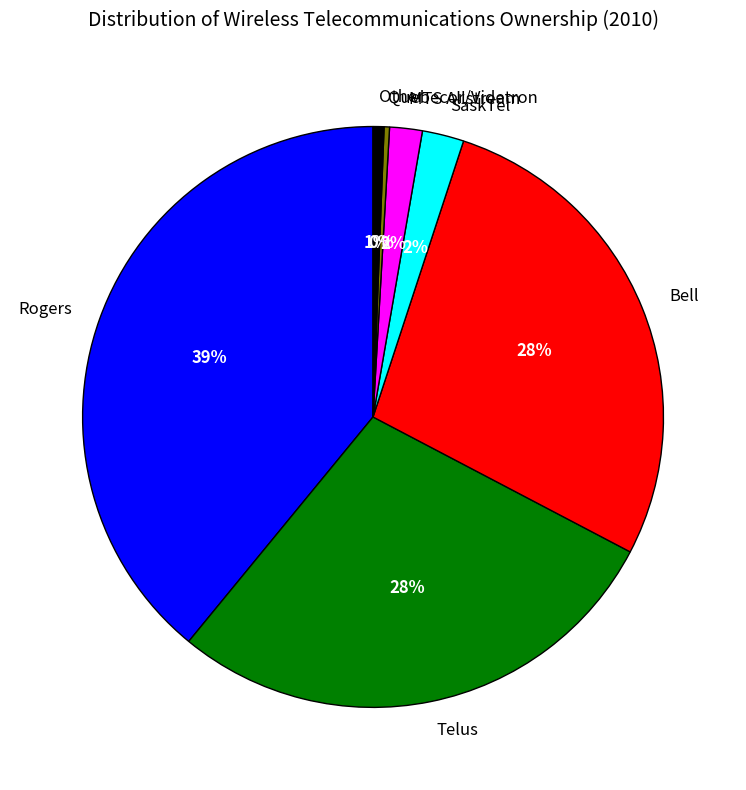

What is the largest slice in the pie chart?

Rogers